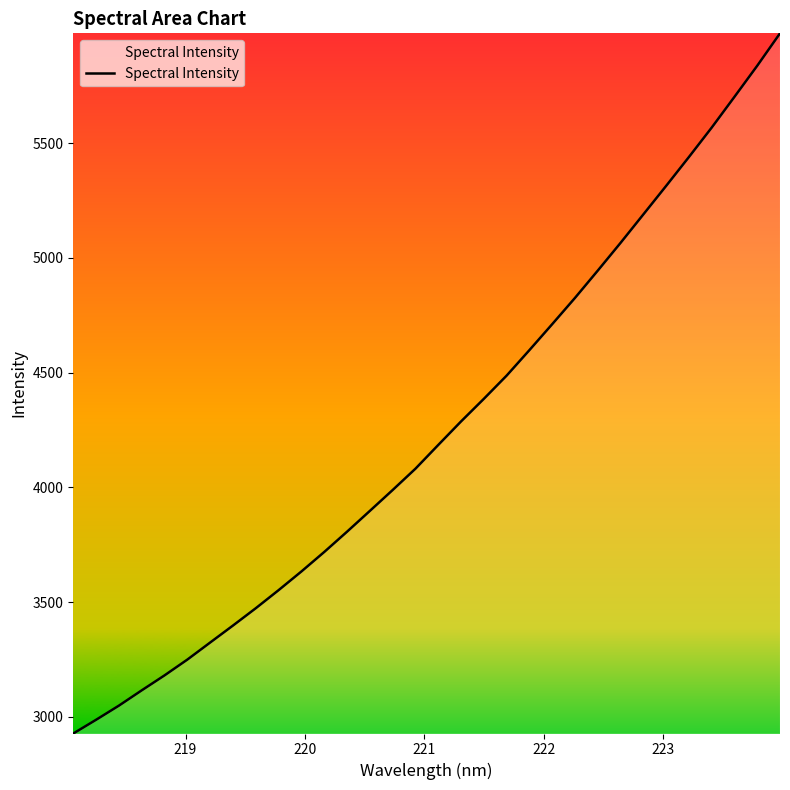

What is the greatest value displayed?

5978.5